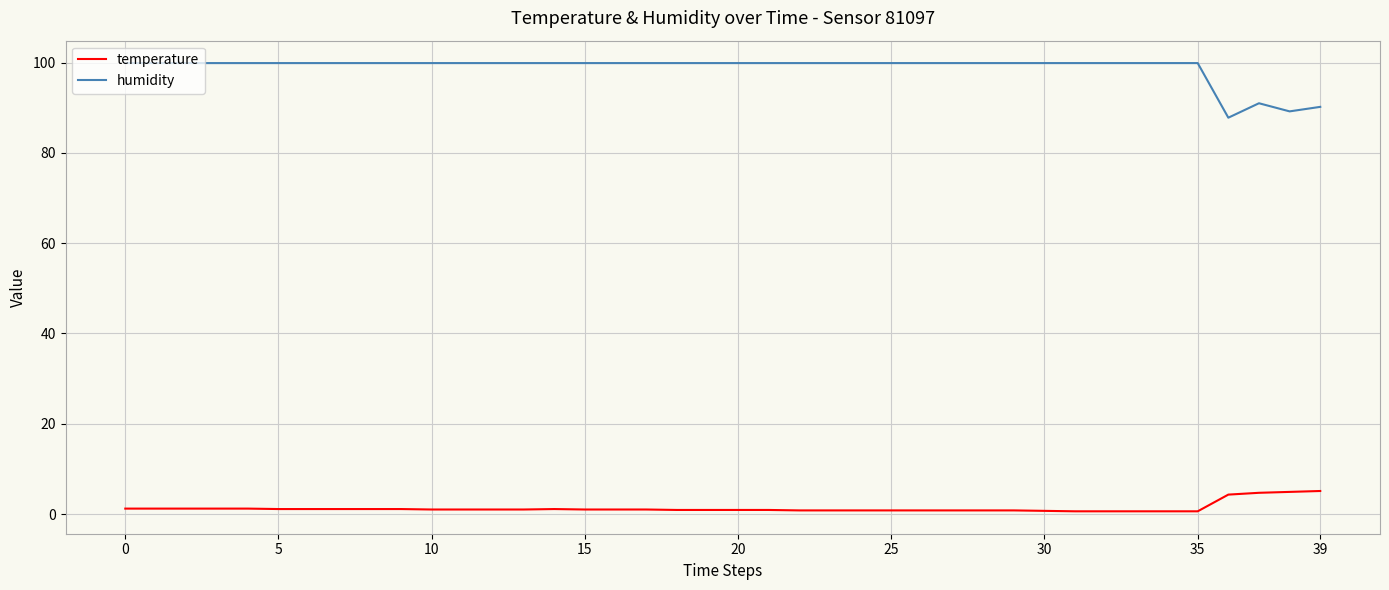

True or false: humidity has more than 0 interior local peaks.

True